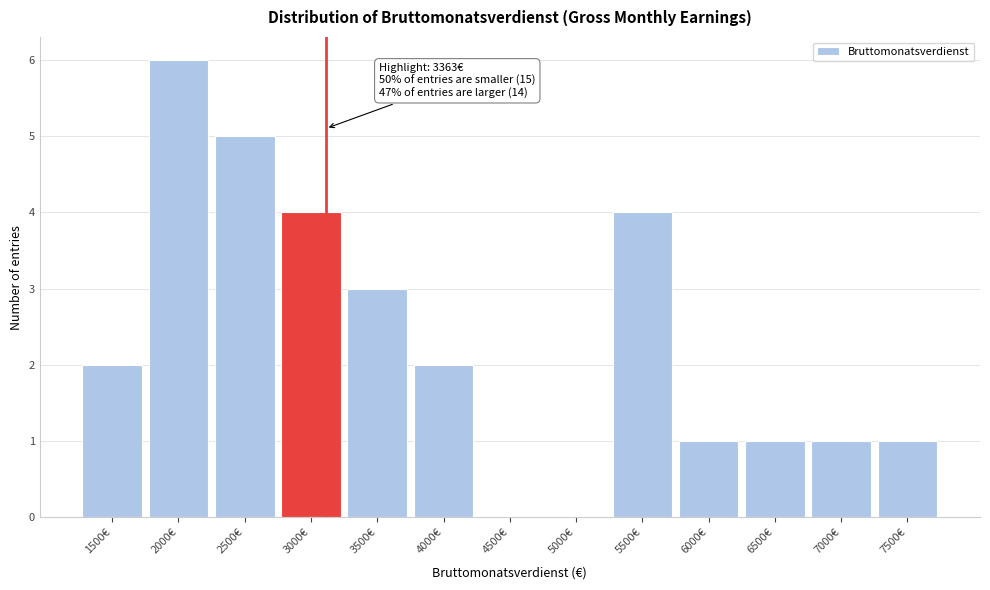

Reading left to right, what are all the values shown in this chart?

1500€=2	2000€=6	2500€=5	3000€=4	3500€=3	4000€=2	4500€=0	5000€=0	5500€=4	6000€=1	6500€=1	7000€=1	7500€=1